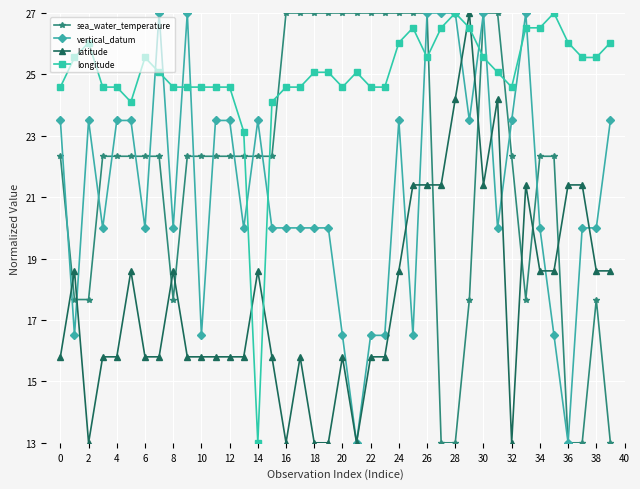

Which series has the largest total across all categories?

longitude